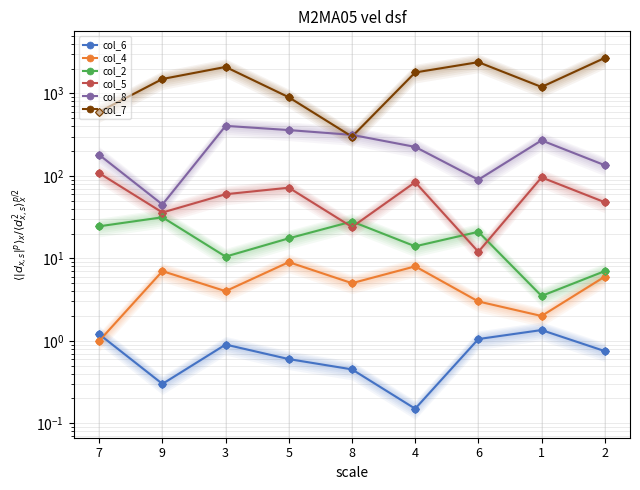

What is the approximate value of col_2 at 2?

7.0